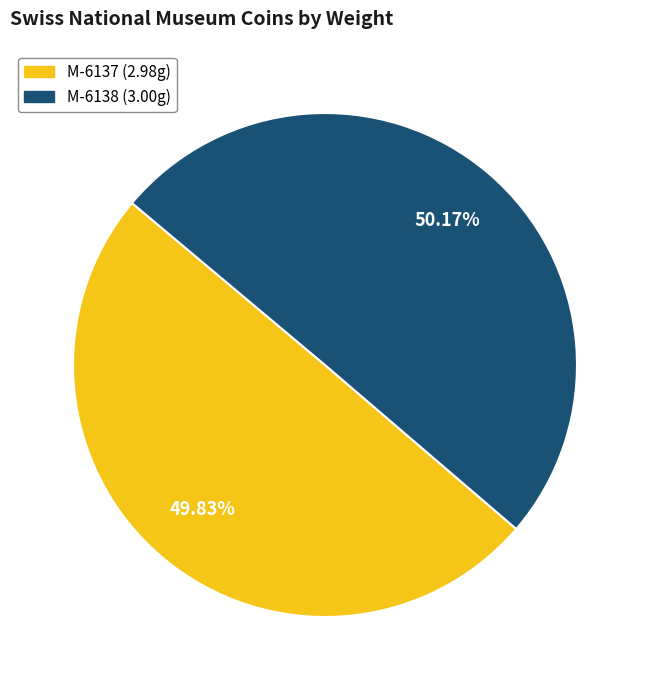

How many segments does this pie chart have?

2